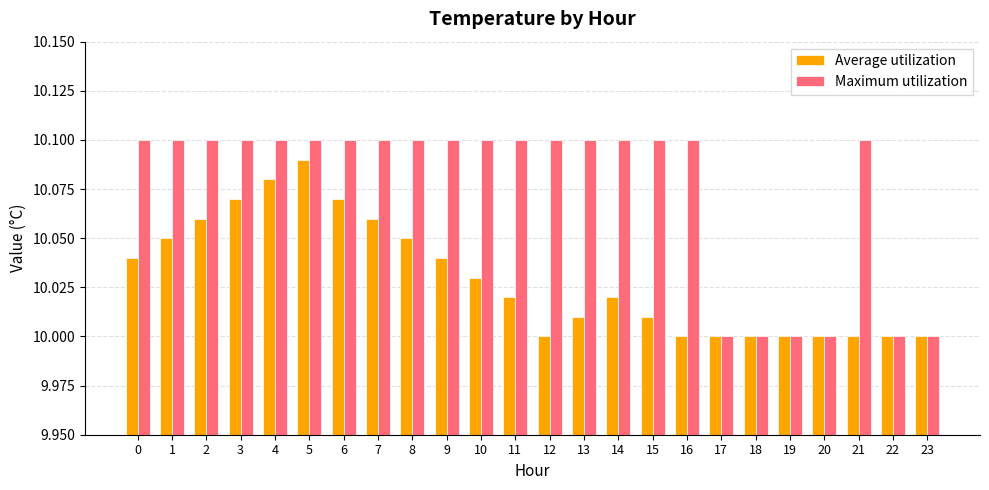

How many bars are there in each group?

2